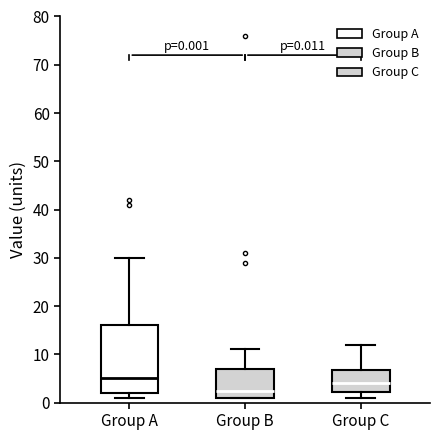

Comparing the boxes themselves (not the whiskers), which one is the tallest?

Group A